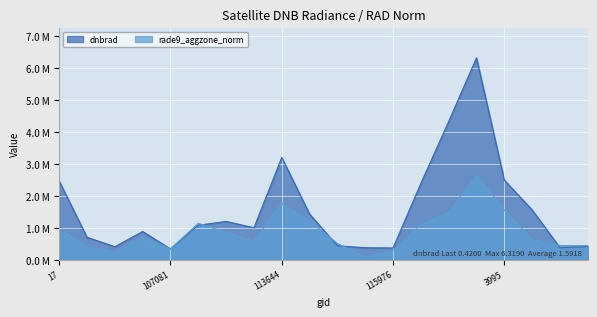

What is the difference between the highest and lowest values at 119873?

2.8